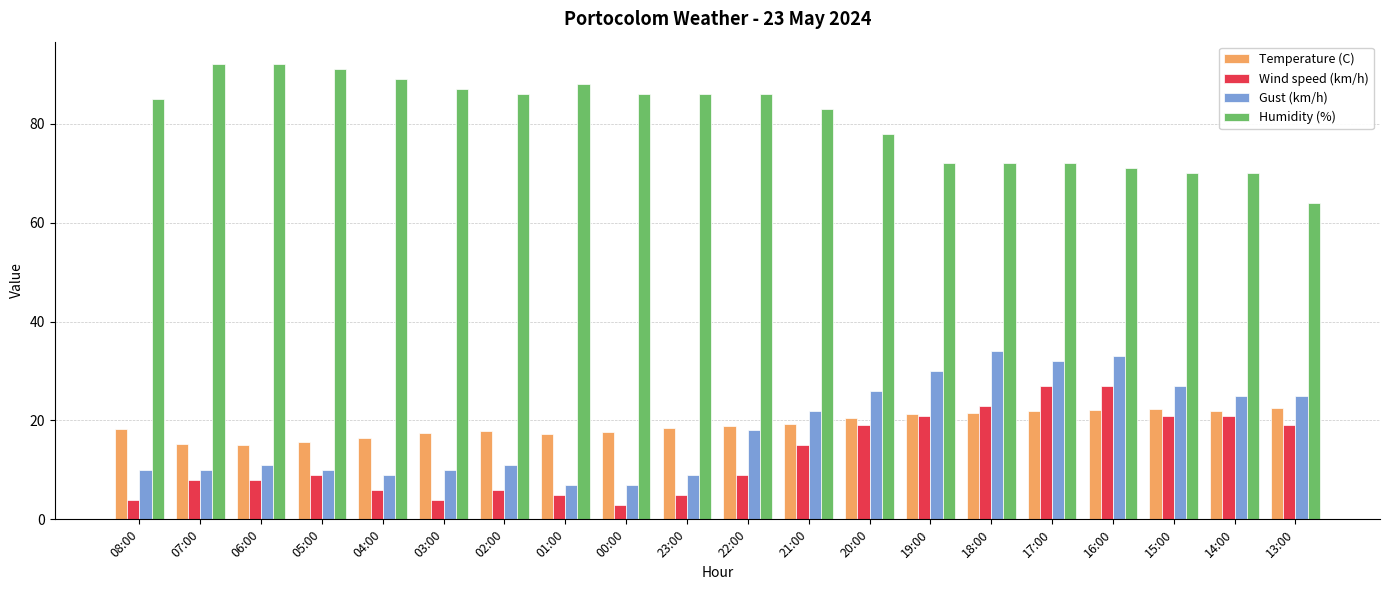

What is the label of the 16th bar from the right?

04:00